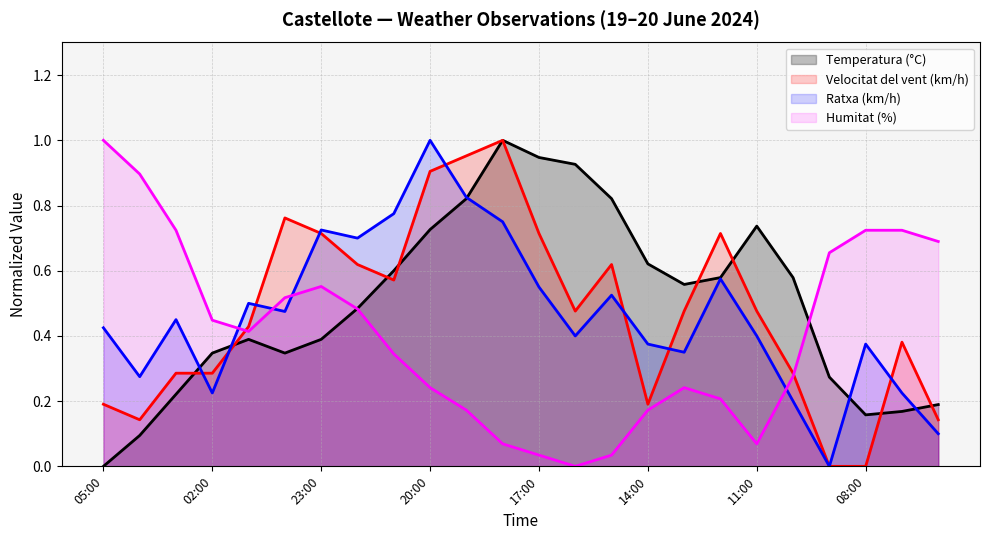

At which label is Temperatura (°C) closest to 0?

05:00